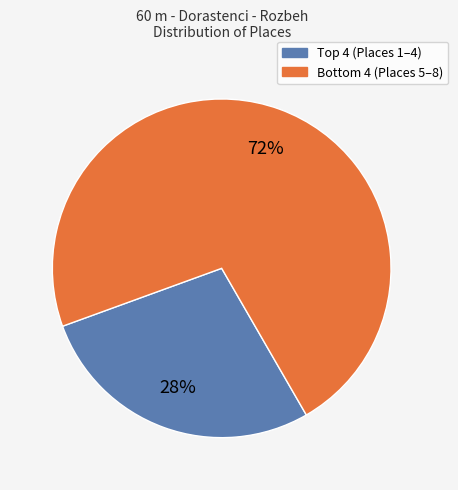

Is there a majority slice in this chart?

Yes